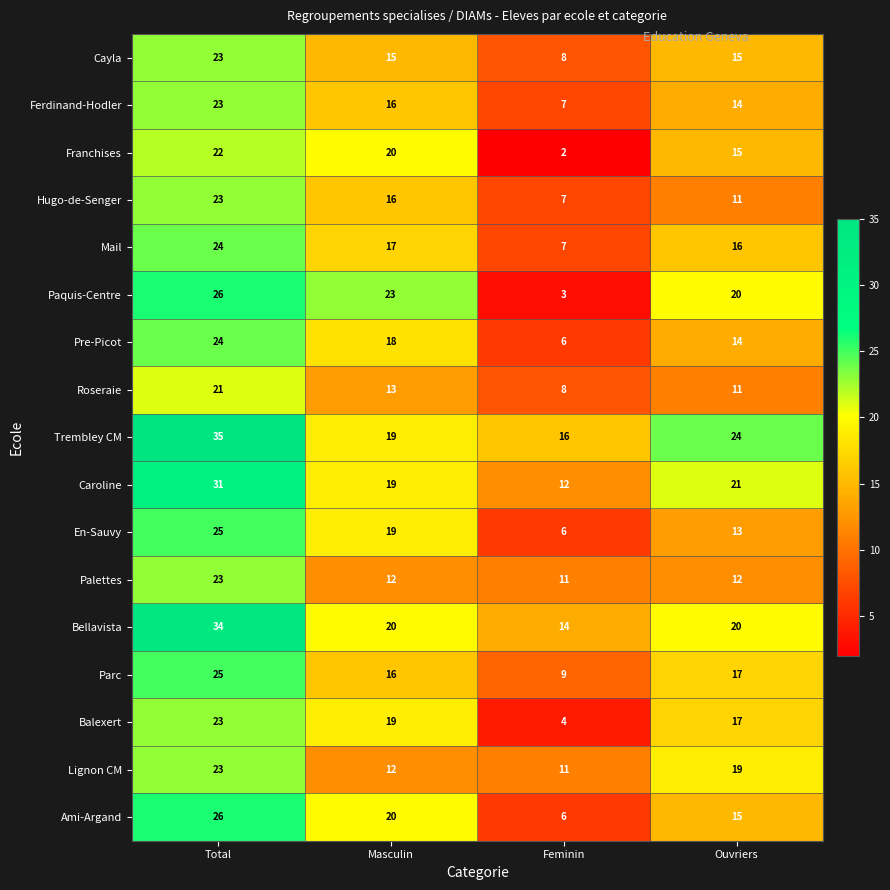

Which series has the largest total across all categories?

Trembley CM